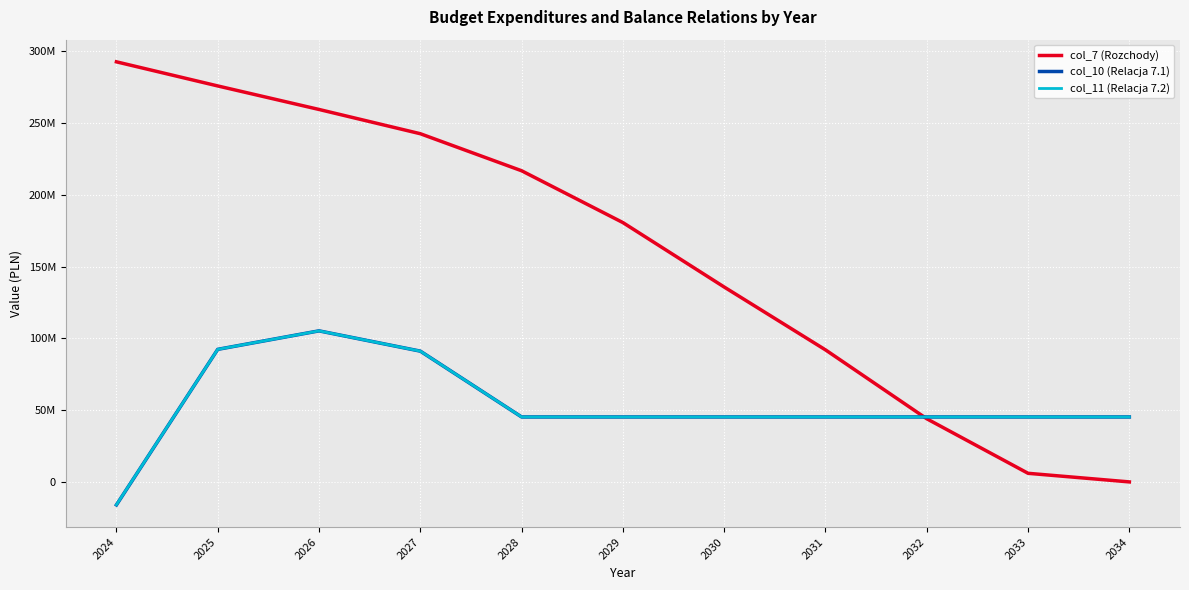

Is this an area chart (filled region under the line)?

No